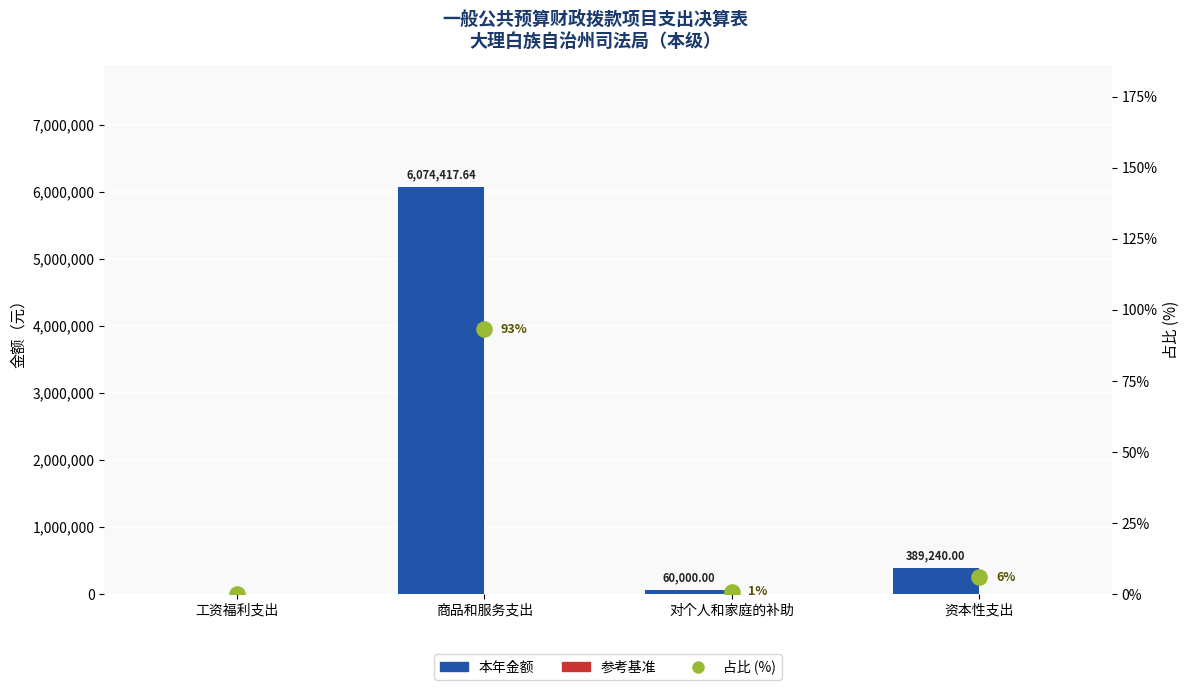

What are all the series names shown in the legend?

本年金额, 参考基准, 占比 (%)